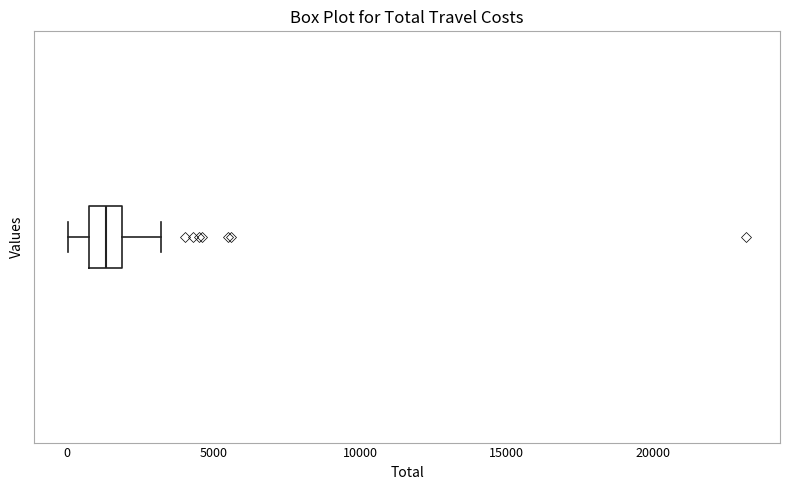

Read this box plot against the x-axis: the position of the median line, the range covered by the box, and the ends of both whiskers. The values are not printed on the chart, so give them approximately, as read against the axis.

median 1500, box 500 to 2000, whiskers 0 to 3000